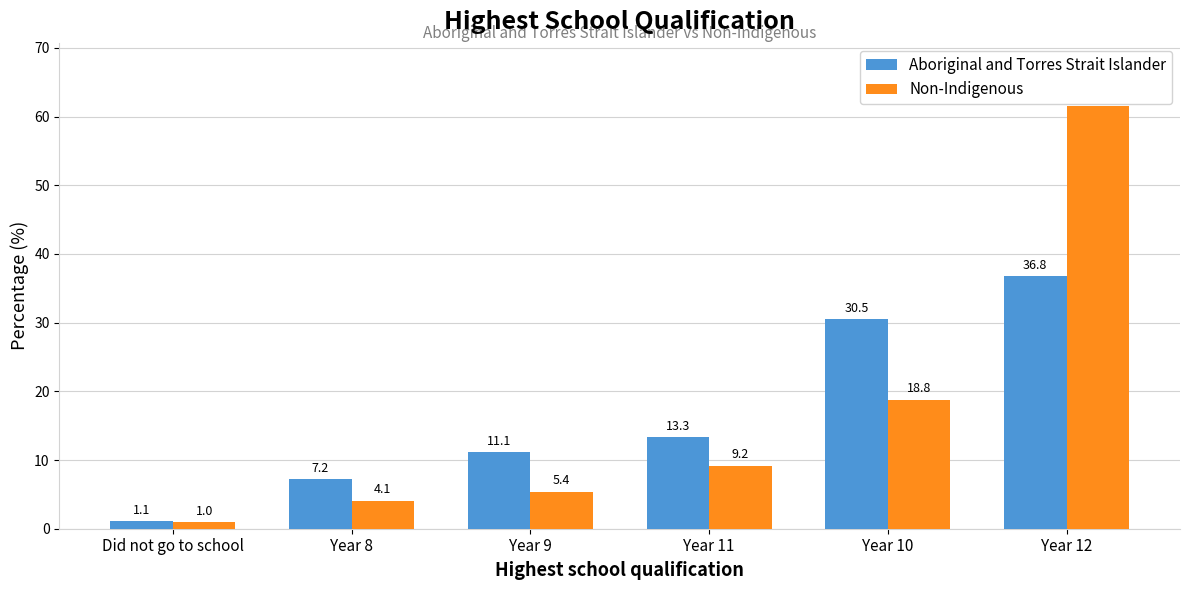

What is the average value of the Aboriginal and Torres Strait Islander series?

16.7